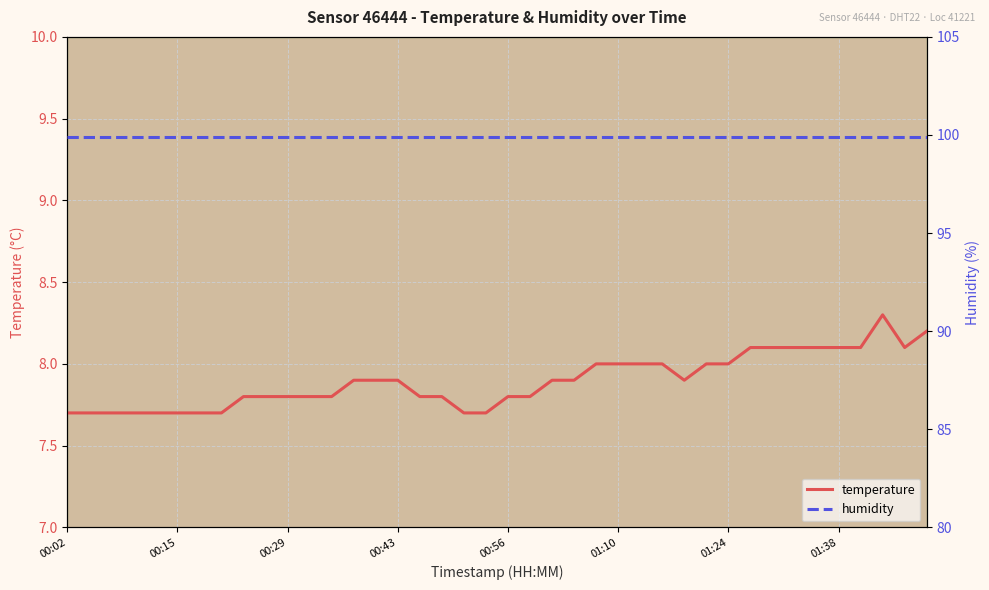

What are all the series names shown in the legend?

temperature, humidity